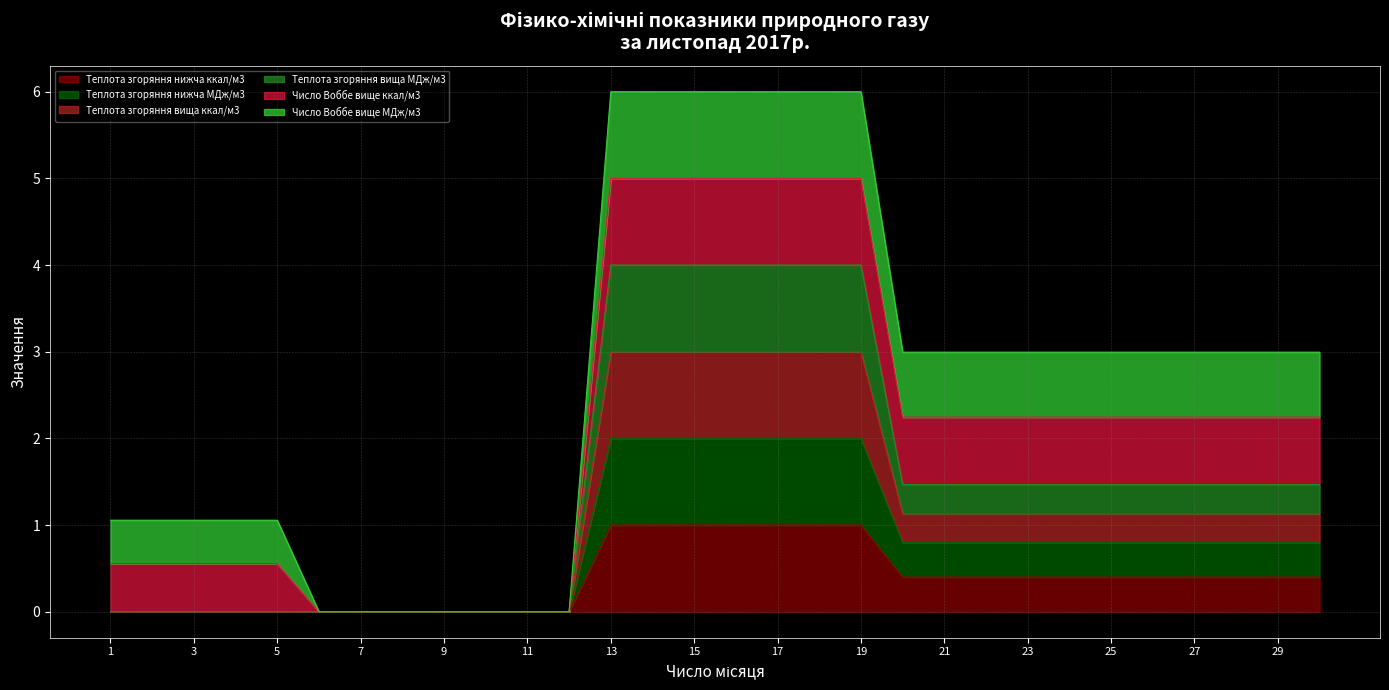

True or false: Теплота згоряння вища МДж/м3 and Теплота згоряння нижча МДж/м3 intersect in this chart.

False